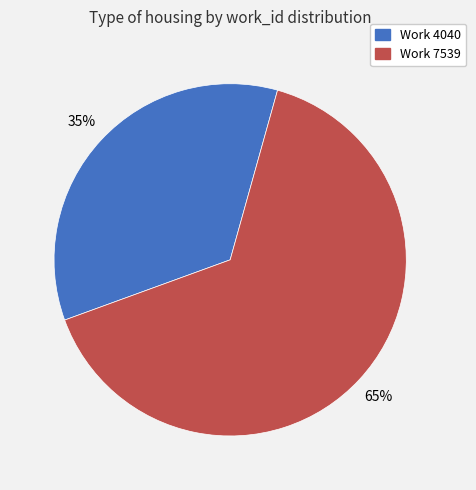

True or false: Work 7539 accounts for 65% of the total.

True